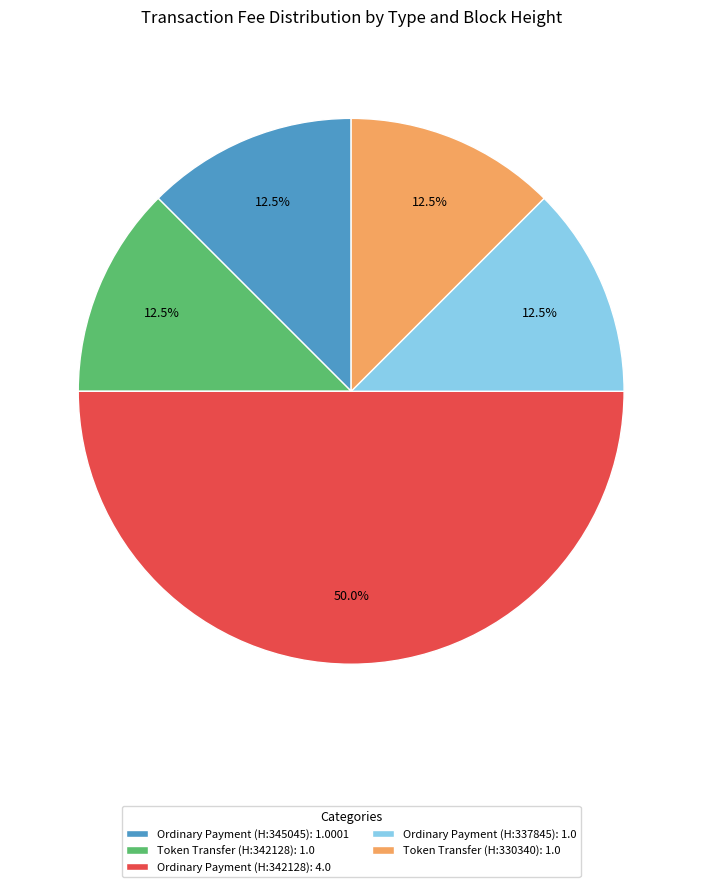

Which slice is the largest?

Ordinary Payment (H:342128): 4.0